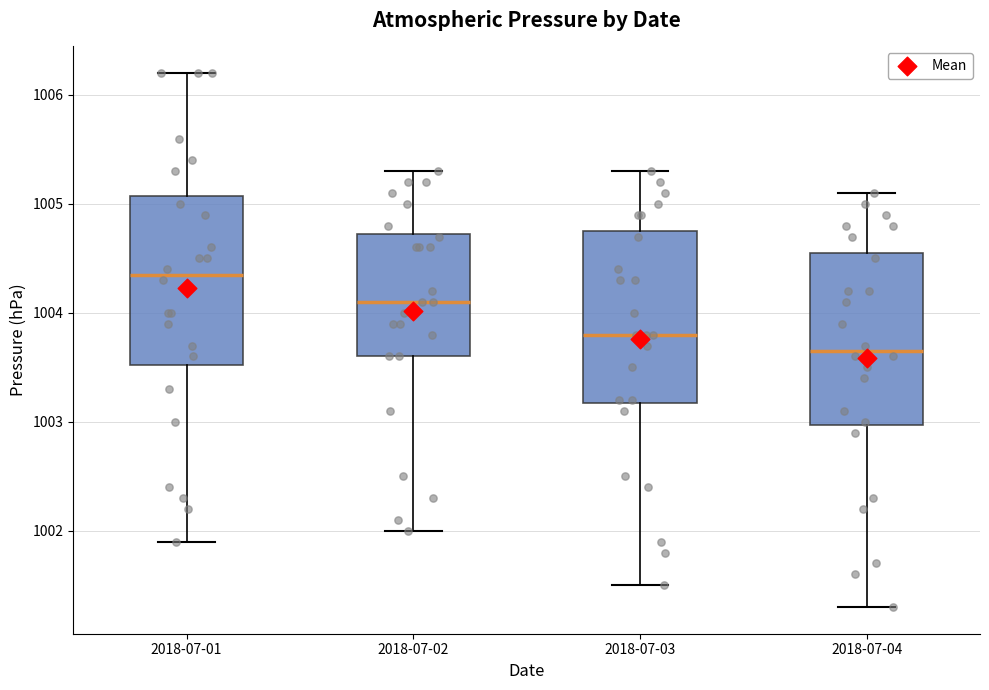

Where does the upper whisker of the box for 2018-07-01 end on the y-axis? The values are not printed on the chart, so give them approximately, as read against the axis.

1006.2